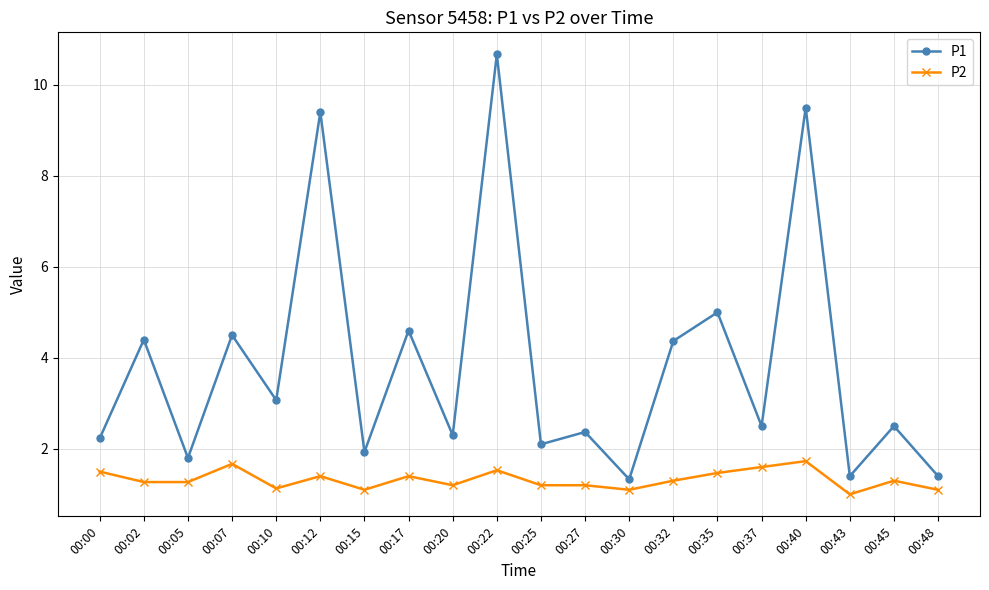

What is the greatest value displayed?

10.7